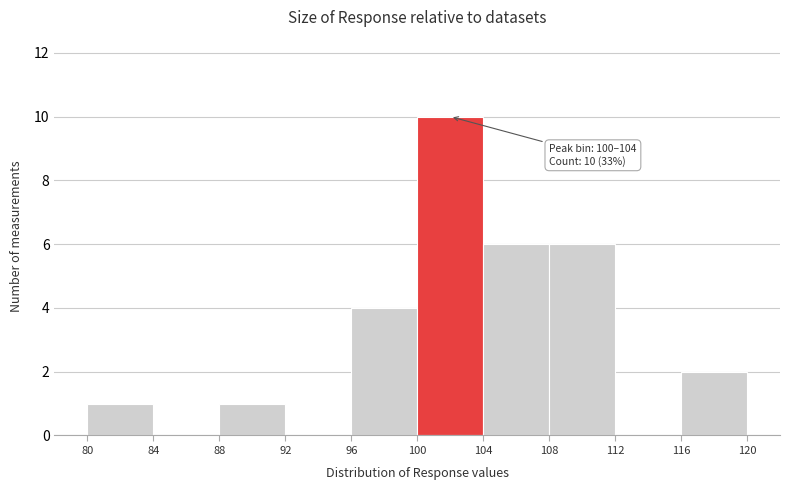

Over which range of the x-axis is the bar tallest?

100 to 104